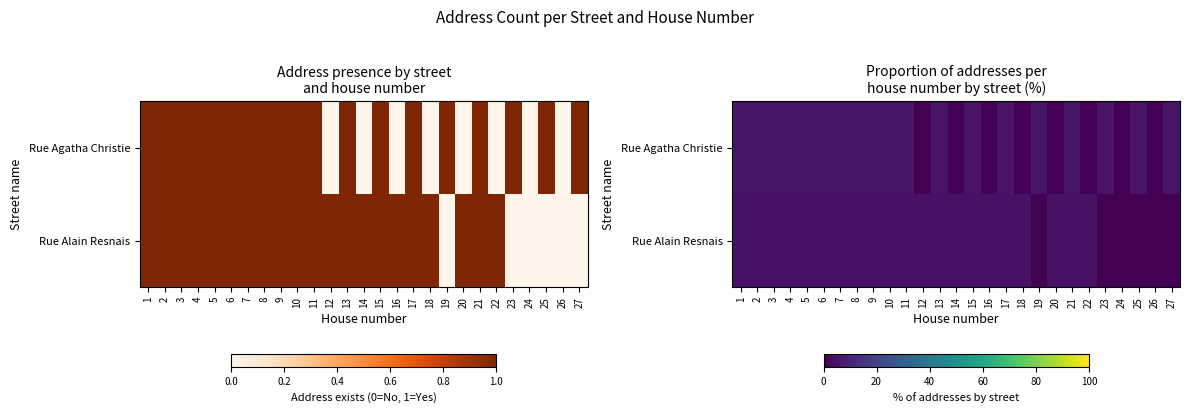

What is the sum of all Rue Alain Resnais values?

100.0